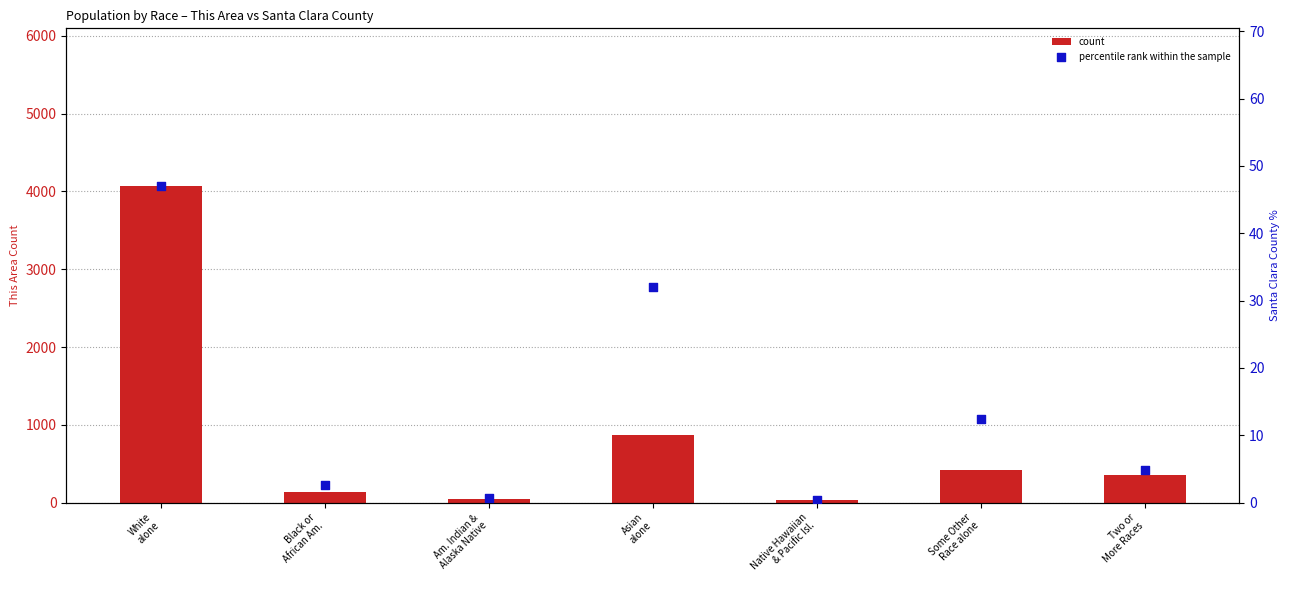

Is the value of count at Asian
alone greater than the value of percentile rank within the sample at Some Other
Race alone?

Yes